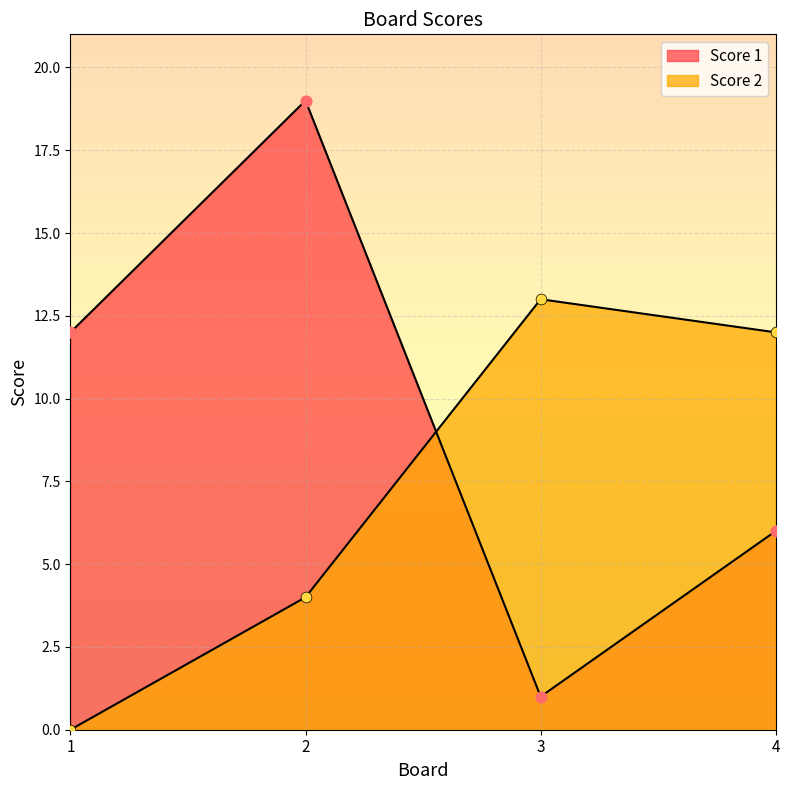

Which series has the largest total across all categories?

Score 1